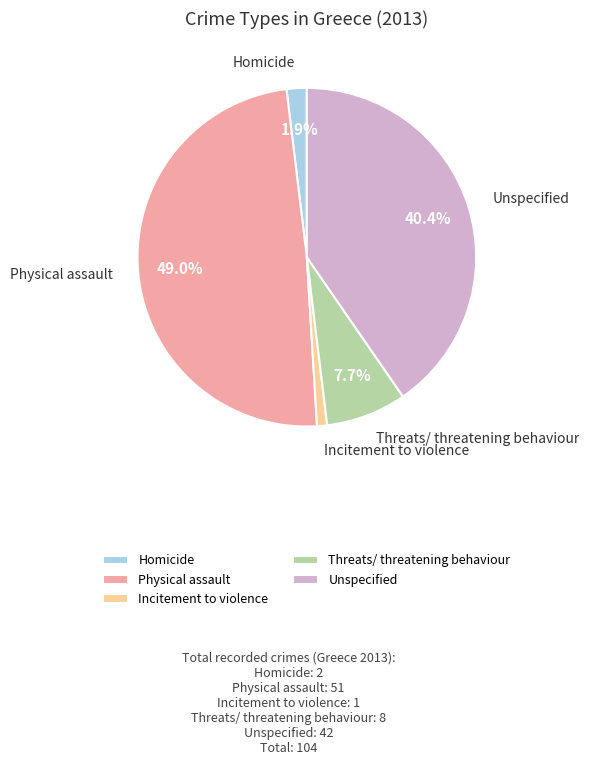

Count the number of slices in the pie.

5